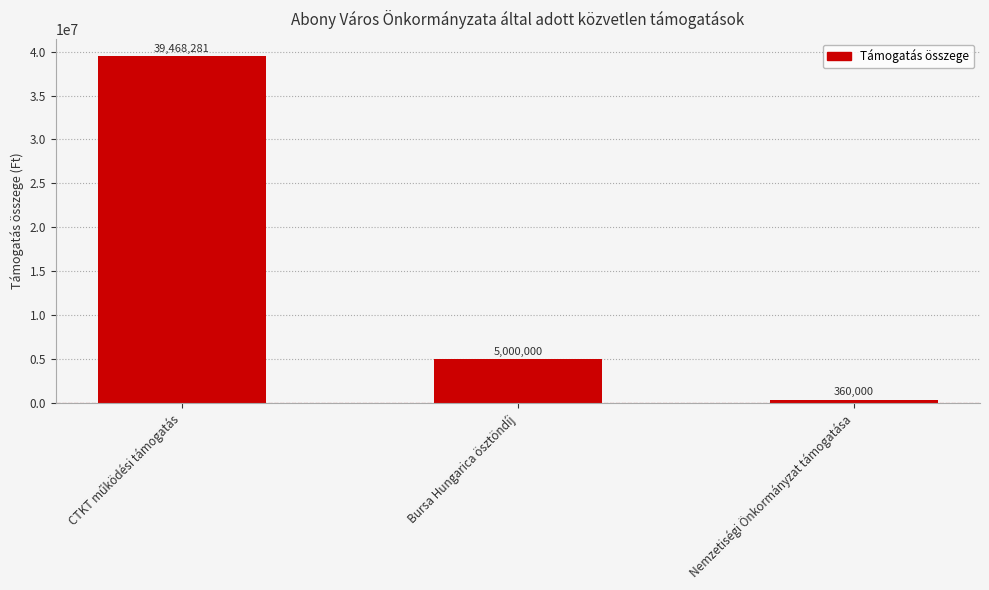

Are the bars horizontal?

No